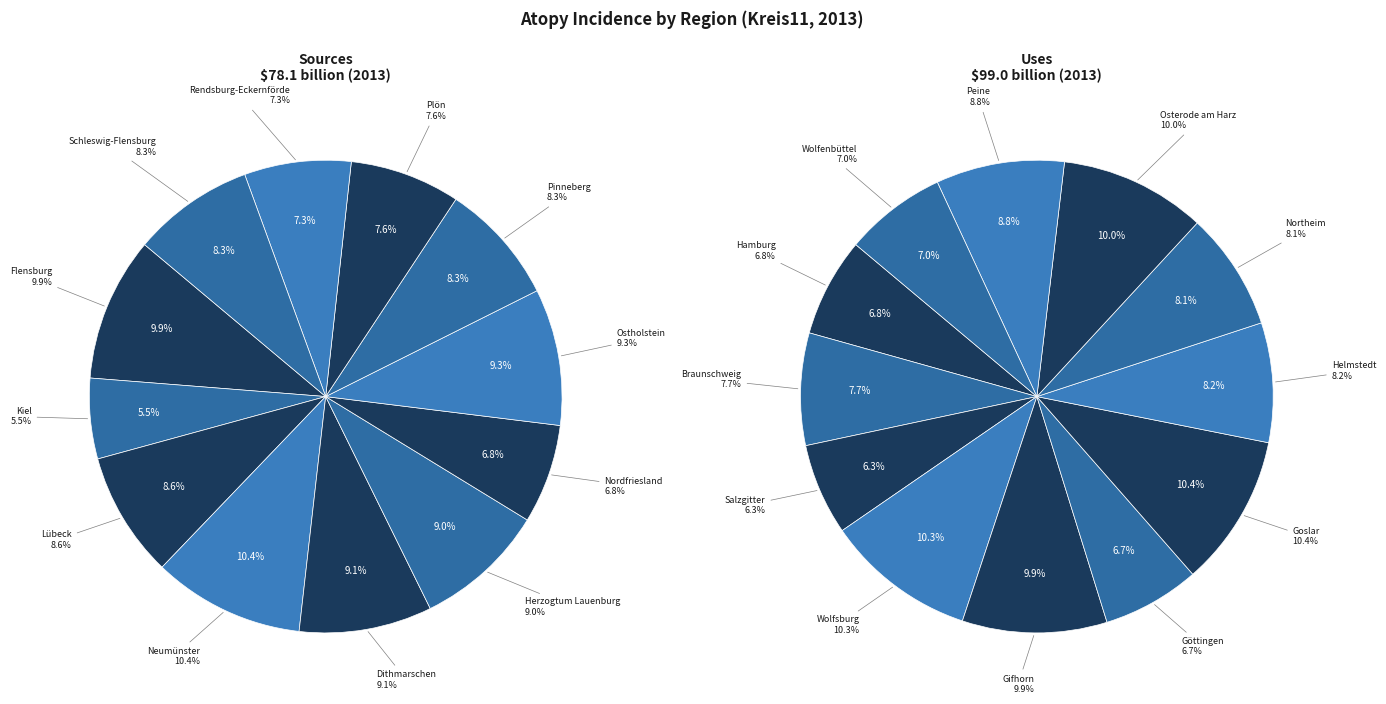

Approximately how many times larger is the value at Kiel compared to Herzogtum Lauenburg?

0.6